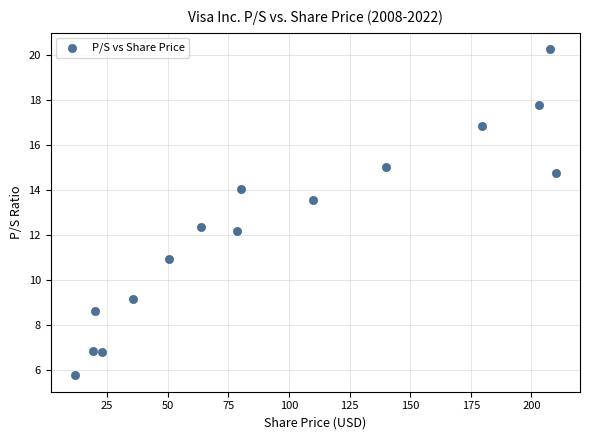

What is the range of Y values (max minus min)?

14.5